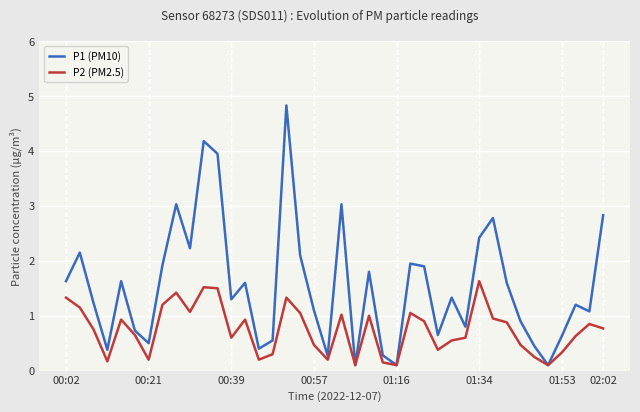

List the series in order of their overall mean, lowest first.

P2 (PM2.5), P1 (PM10)